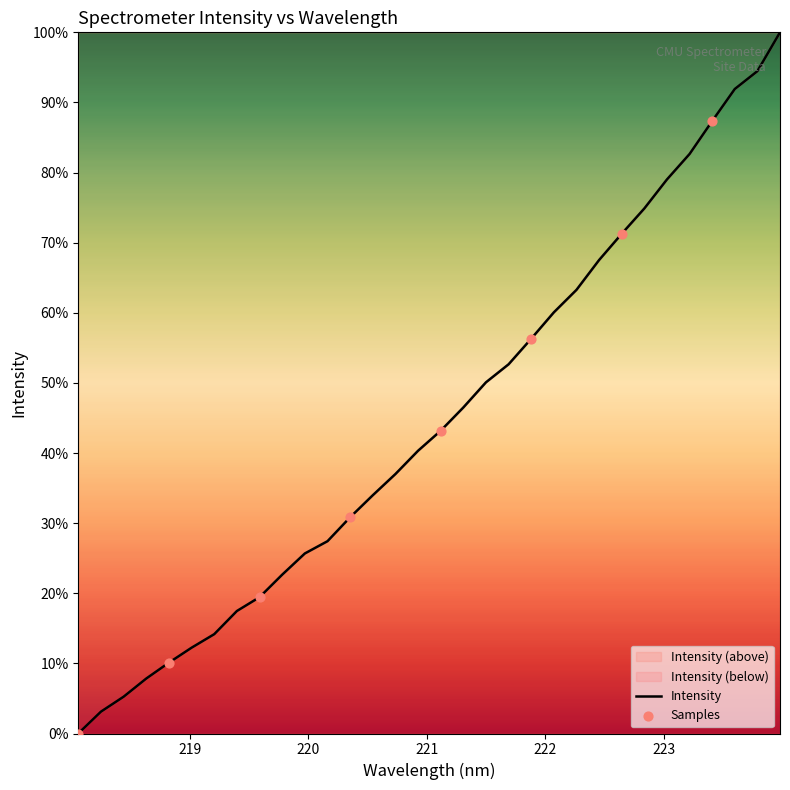

Which has a higher value, 222.0721 or 222.263?

222.263